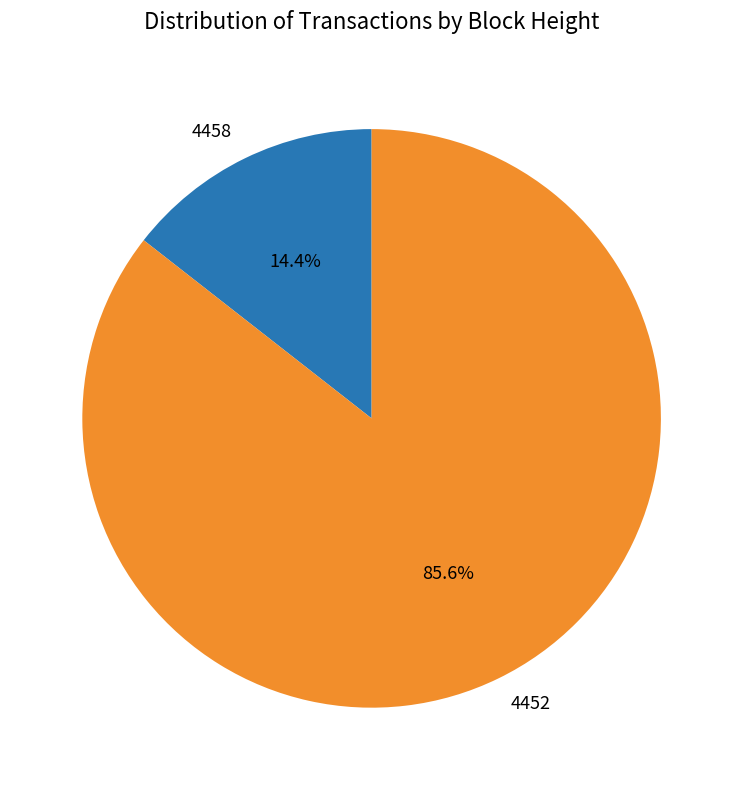

To the nearest percent, what is the average slice percentage?

50%